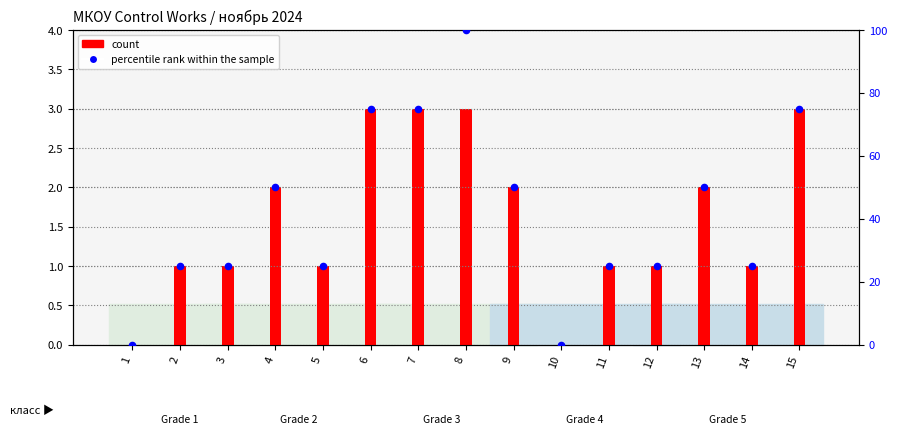

What is the total value across all series at 7?

78